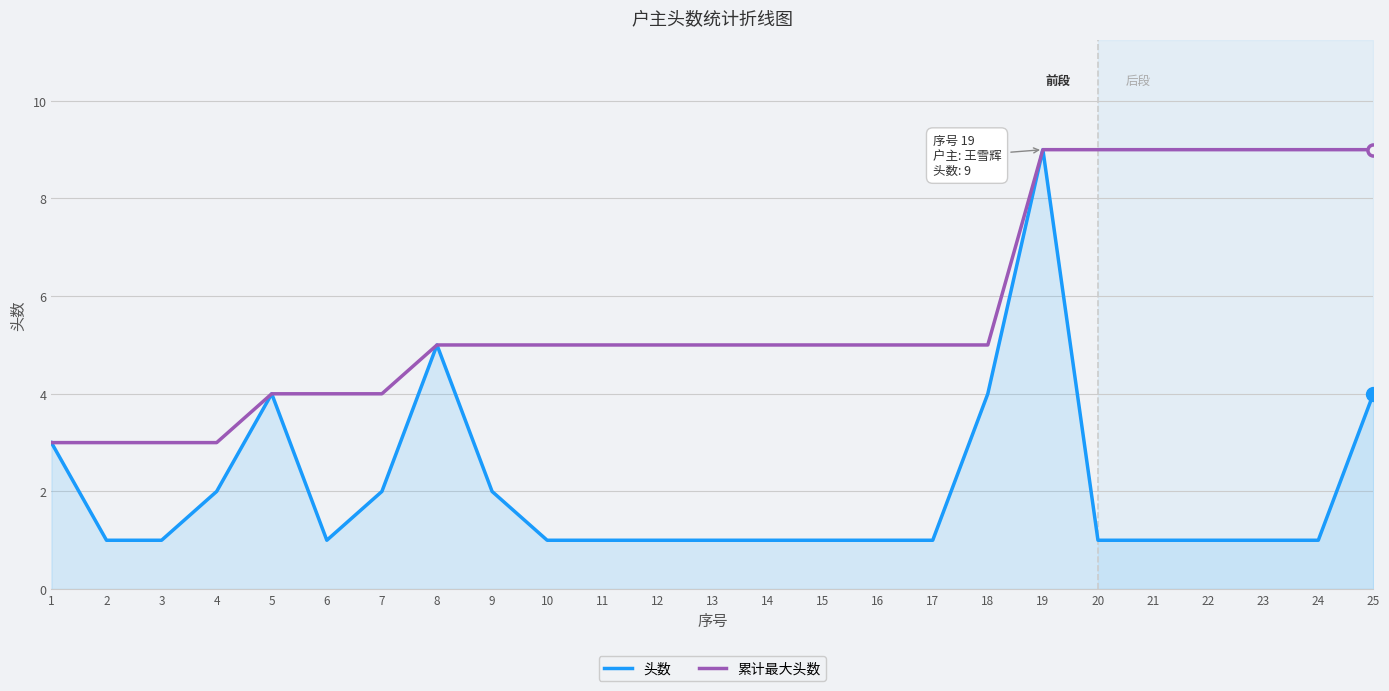

At which category does the chart reach its peak across all series?

19